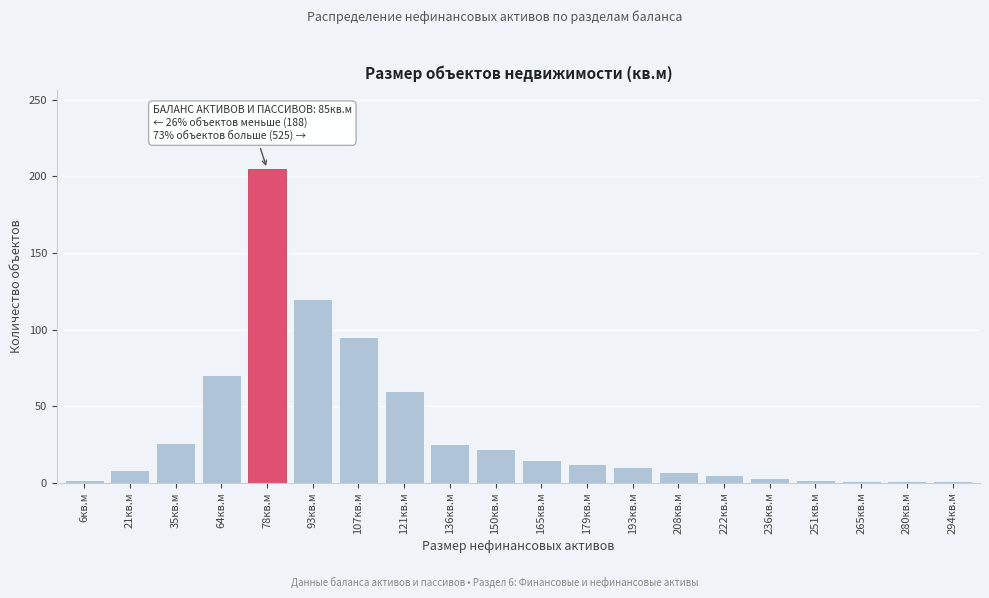

Which label corresponds to the largest value in the chart?

78кв.м